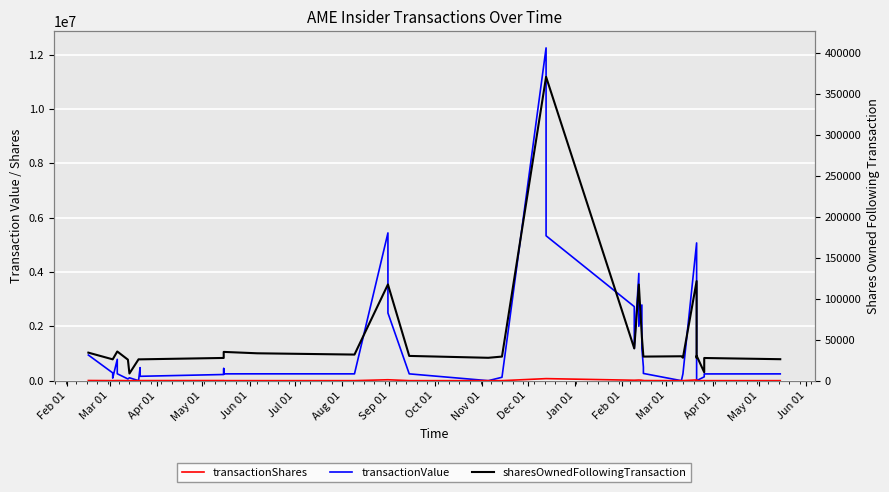

List the series in order of their peak value, highest first.

transactionValue, sharesOwnedFollowingTransaction, transactionShares